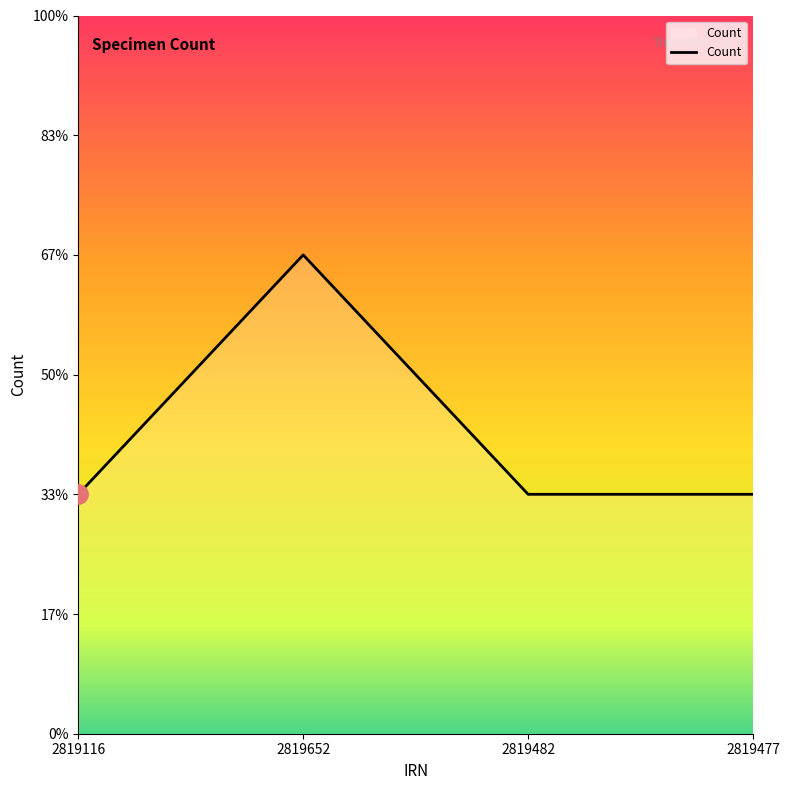

Reading right to left, list all the values displayed in this chart.

1	1	2	1